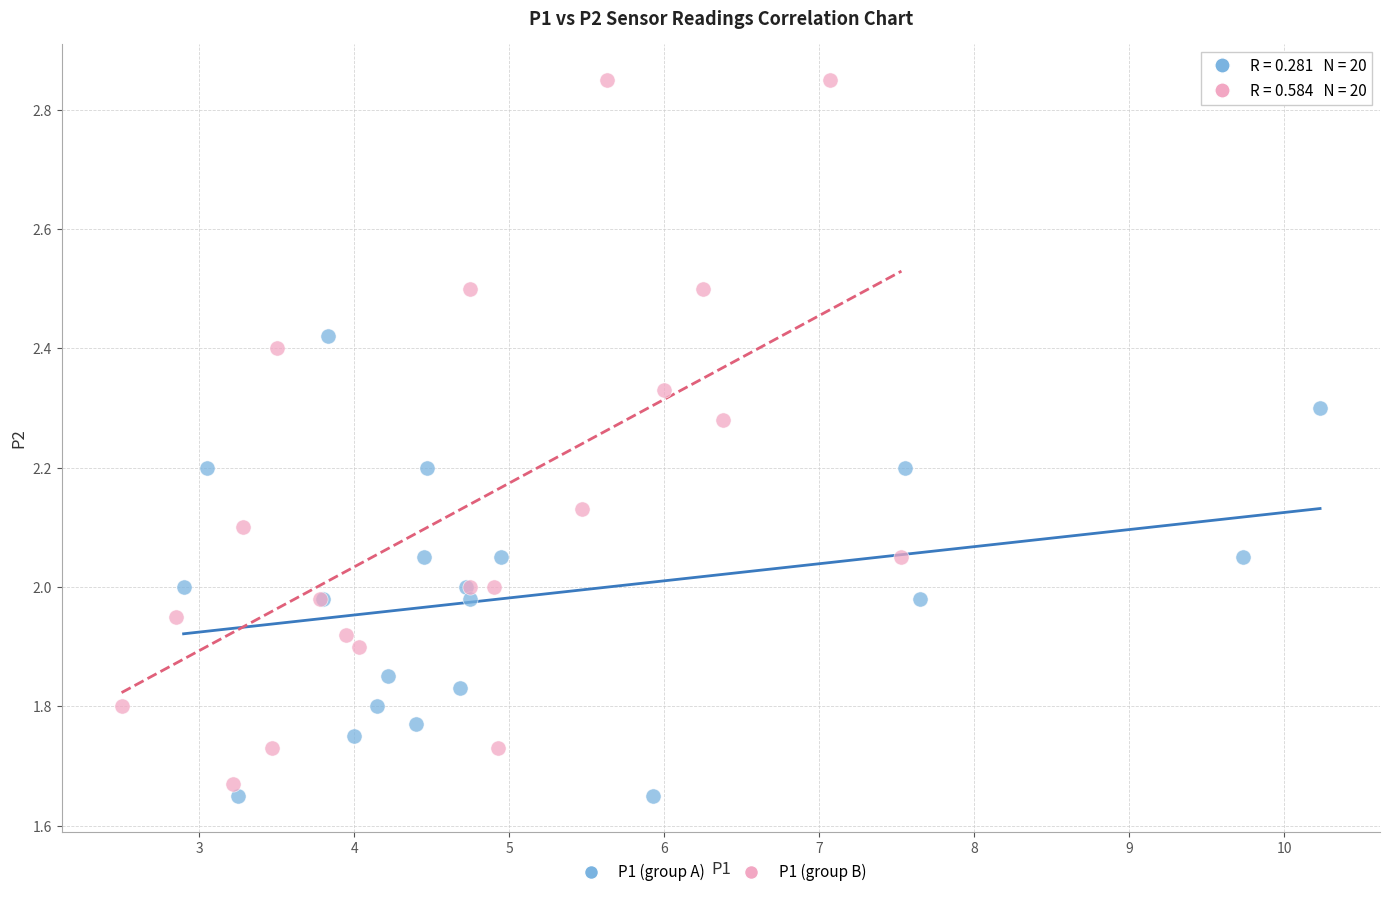

Which series reaches the maximum Y coordinate?

P1 (group B)